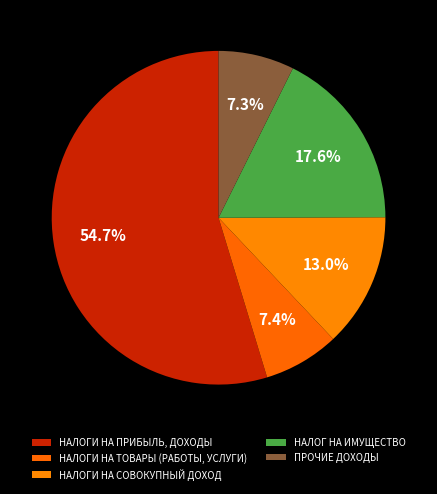

What percentage is NOT represented by НАЛОГ НА ИМУЩЕСТВО?

82.4%